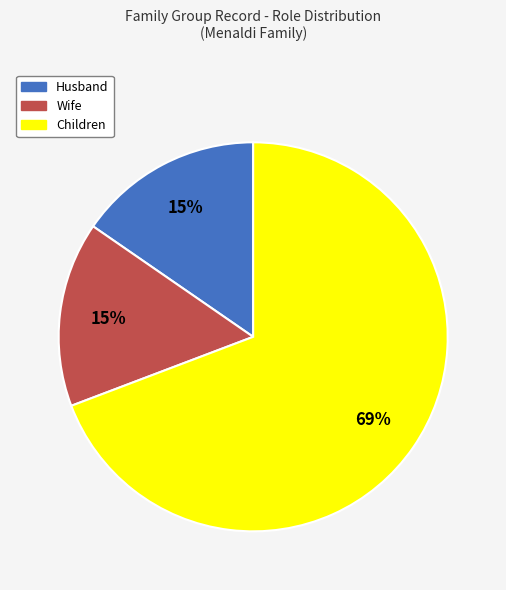

Is it true that Wife is 21% of the pie?

False